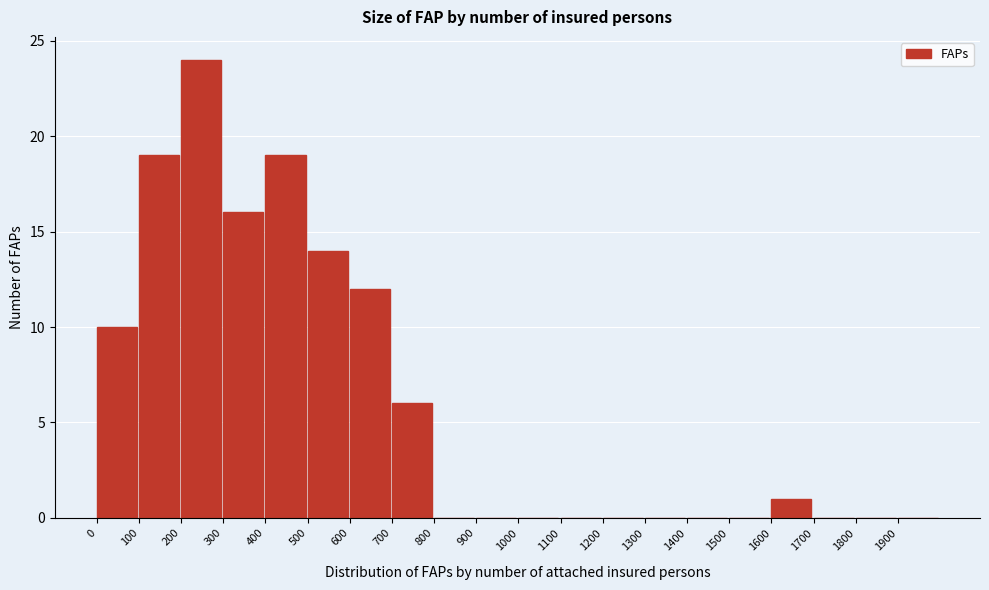

Over which range of the x-axis is the bar tallest?

200 to 300